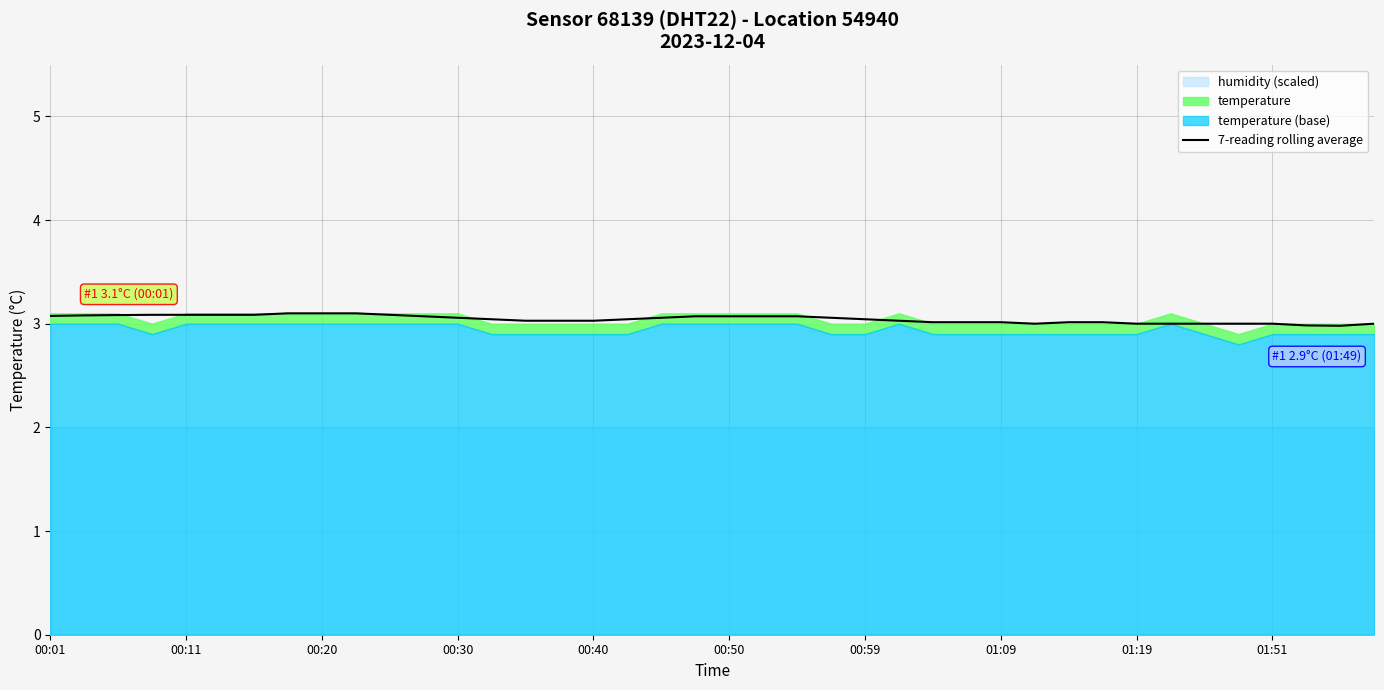

How many interior local valleys (lower than both neighbors) does the data have?

2